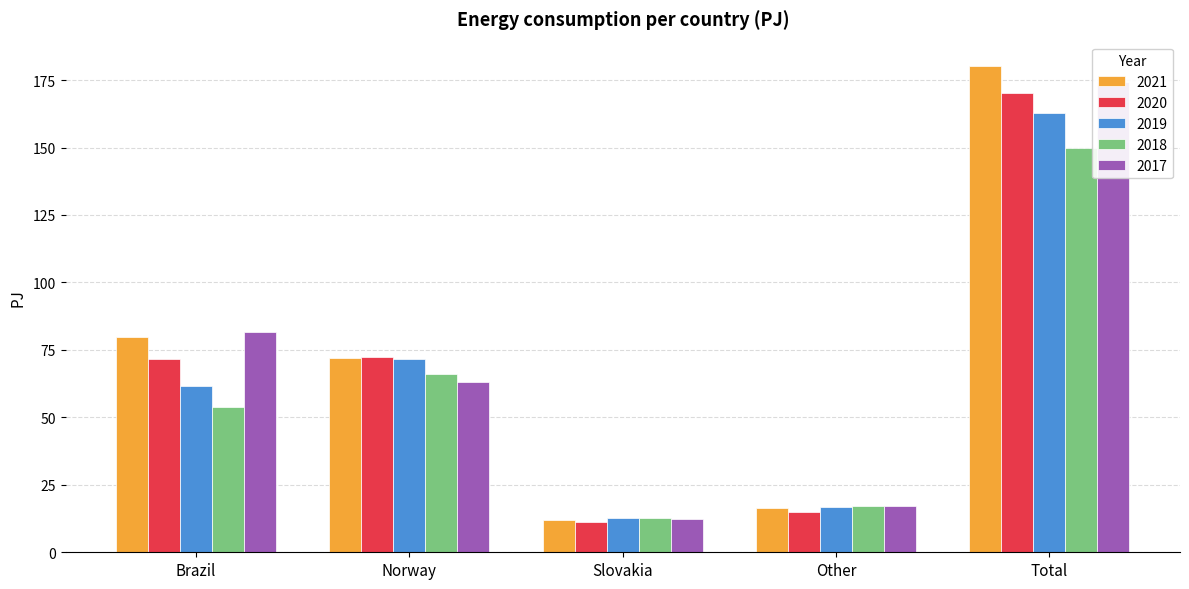

How many groups of bars are there?

5